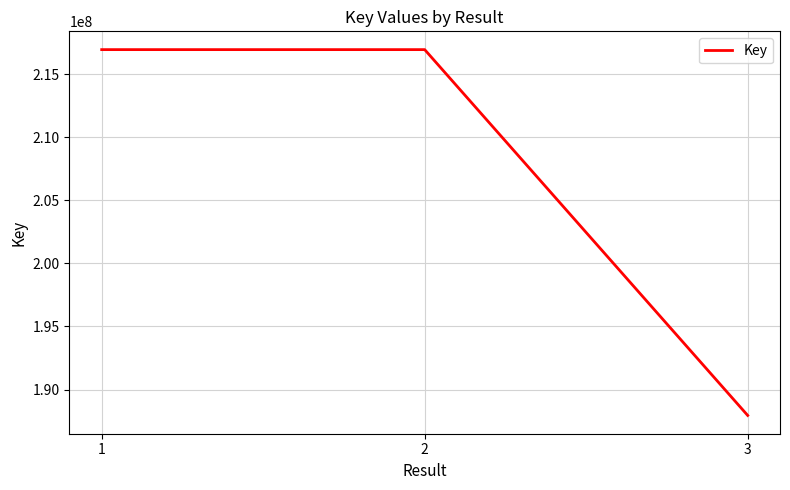

Is this an area chart (filled region under the line)?

No